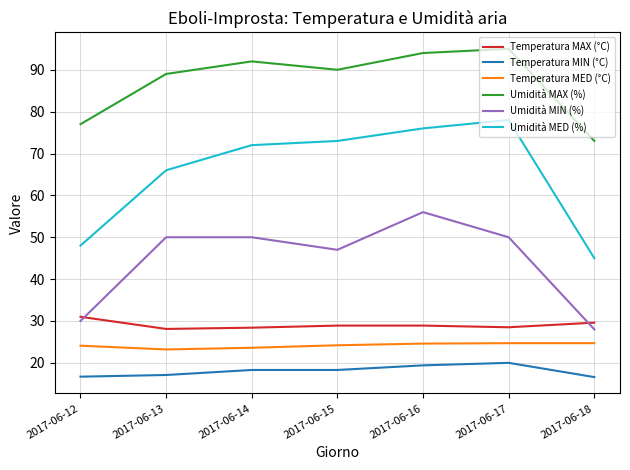

What is the smallest value displayed?

16.6